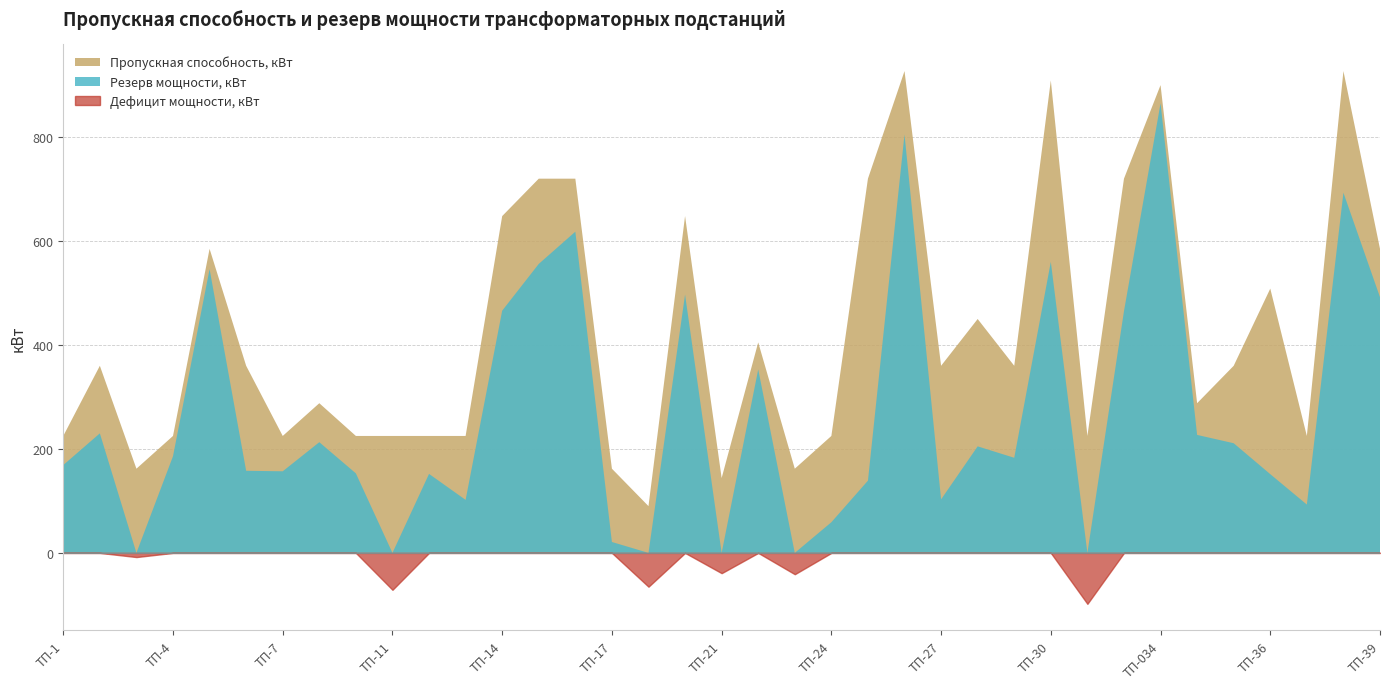

What is the maximum value for Пропускная способность, кВт?

927.0